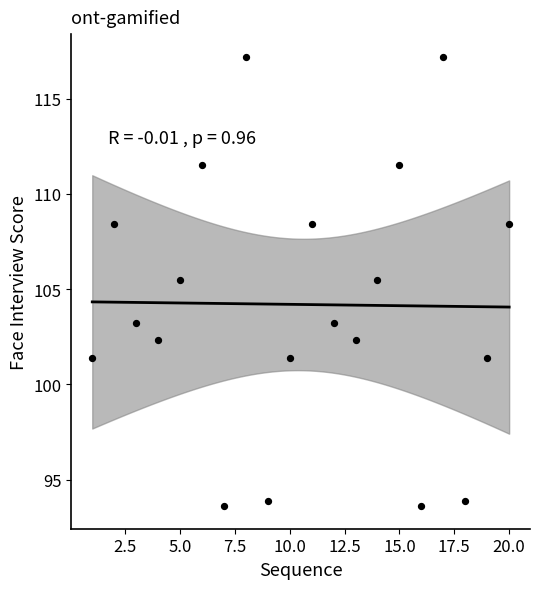

What is the range of Y values (max minus min)?

23.6